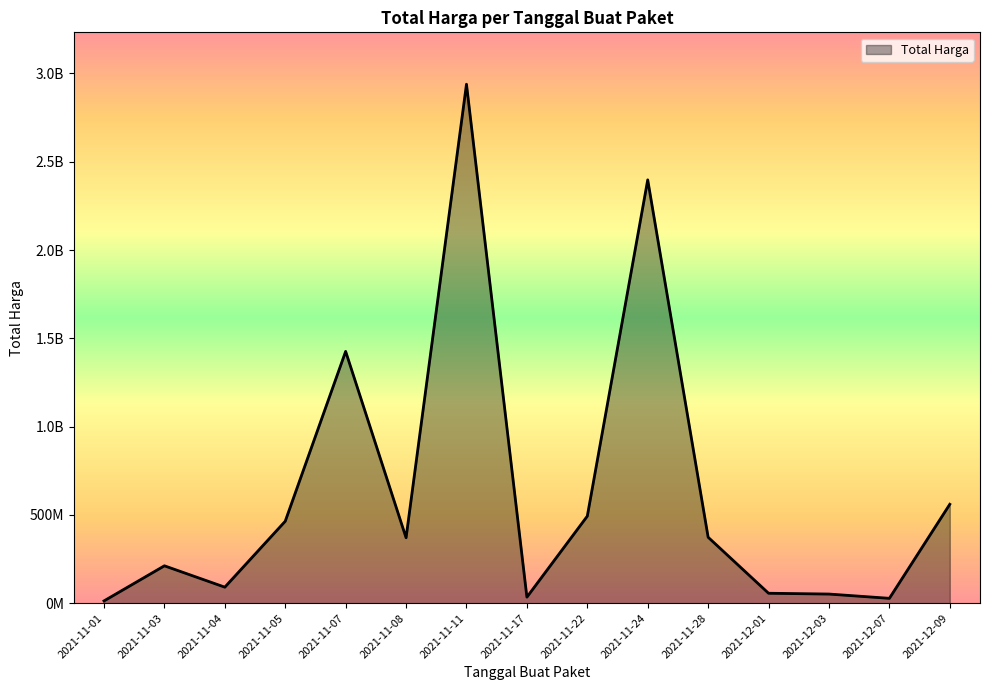

Does the chart have visible grid lines?

No